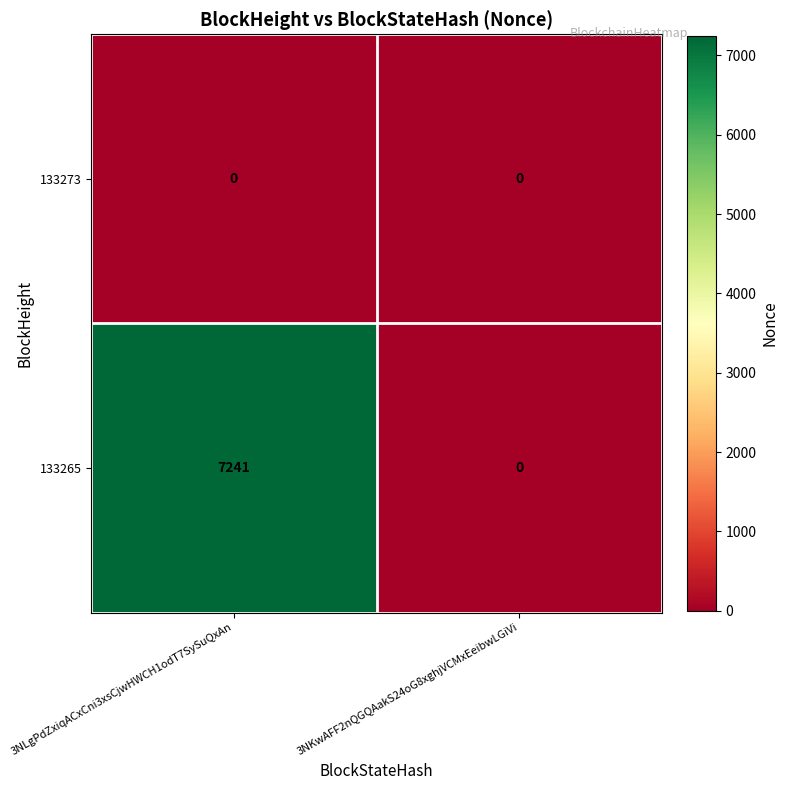

What is the difference between the highest and lowest values at 3NLgPdZxiqACxCni3xsCjwHWCH1odT7SySuQxAn?

7241